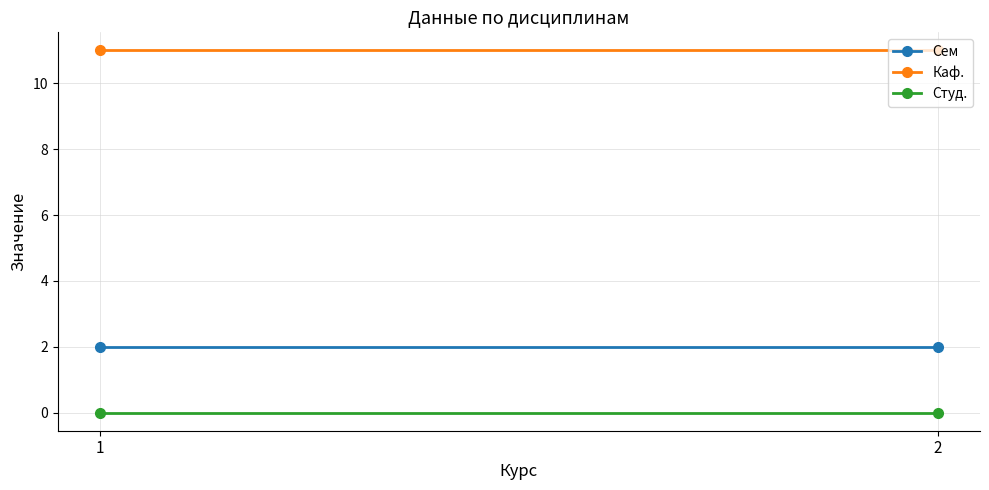

What is the value of the Сем point at the 1st from the left?

2